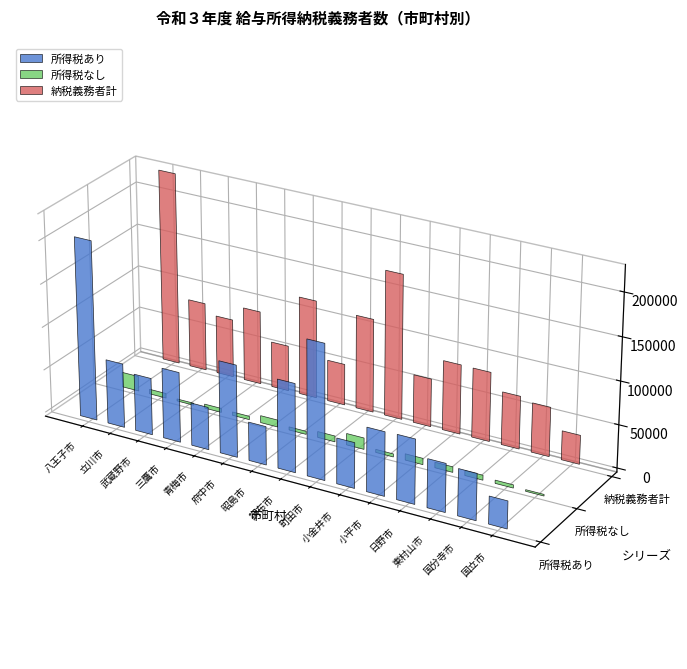

Reading left to right, extract all data points from this chart.

所得税あり: 八王子市=208288	立川市=74437	武蔵野市=65983	三鷹市=81267	青梅市=49399	府中市=106561	昭島市=44544	調布市=102441	町田市=155992	小金井市=52530	小平市=73686	日野市=74300	東村山市=55765	国分寺市=53583	国立市=31743
所得税なし: 八王子市=17451	立川市=5482	武蔵野市=2405	三鷹市=4765	青梅市=3998	府中市=8233	昭島市=3653	調布市=6884	町田市=13356	小金井市=3597	小平市=7324	日野市=6430	東村山市=5731	国分寺市=3758	国立市=1878
納税義務者計: 八王子市=225739	立川市=79919	武蔵野市=68388	三鷹市=86032	青梅市=53397	府中市=114794	昭島市=48197	調布市=109325	町田市=169348	小金井市=56127	小平市=81010	日野市=80730	東村山市=61496	国分寺市=57341	国立市=33621